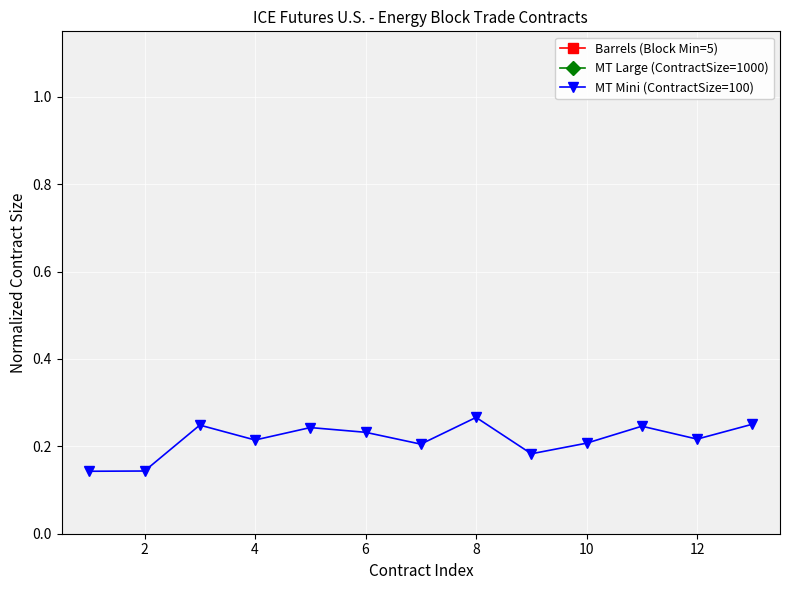

Is this an area chart (filled region under the line)?

No